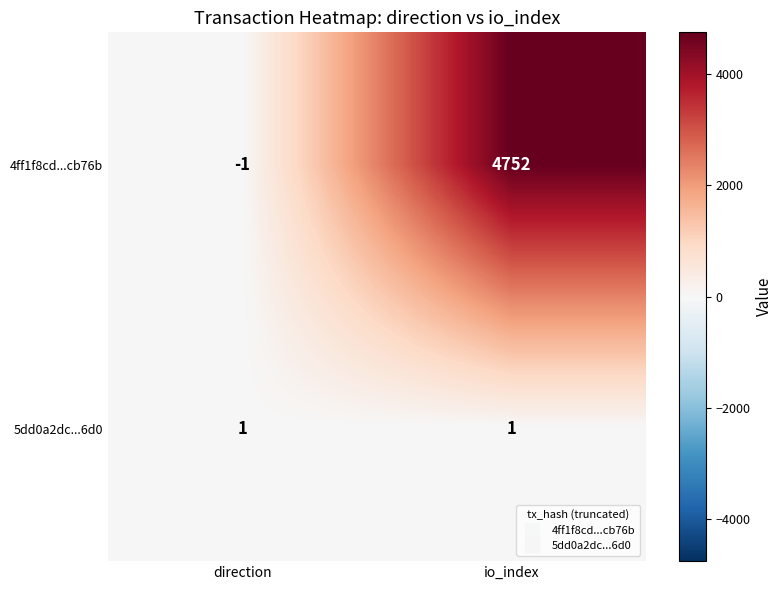

Reading right to left, list all the values displayed in this chart.

4ff1f8cd...cb76b: io_index=4752	direction=-1
5dd0a2dc...6d0: io_index=1	direction=1